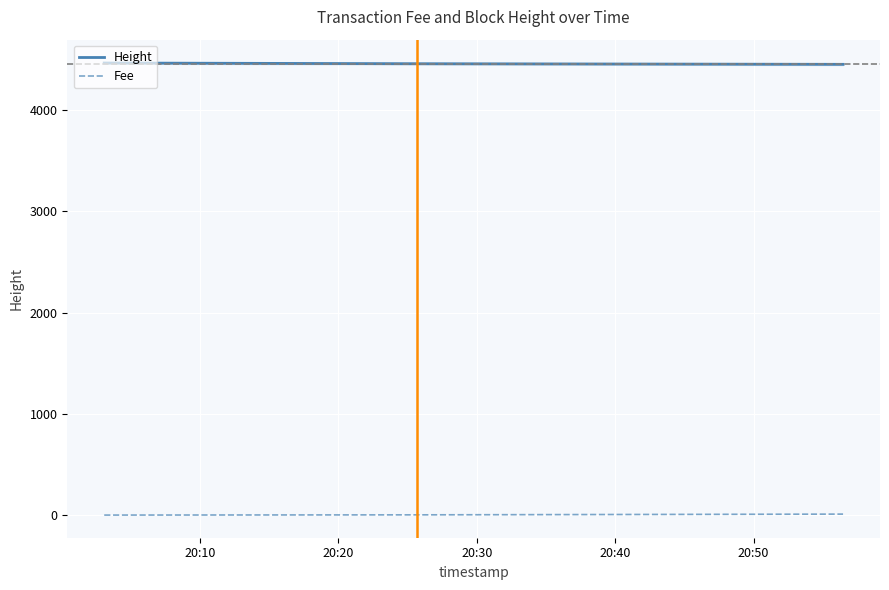

What are all the series names shown in the legend?

Height, Fee